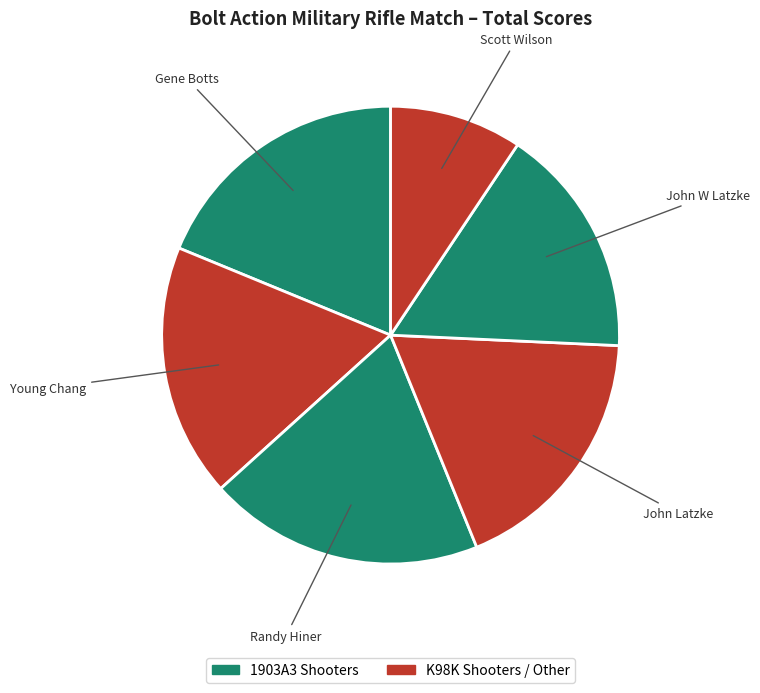

To the nearest percent, what is the average slice percentage?

17%